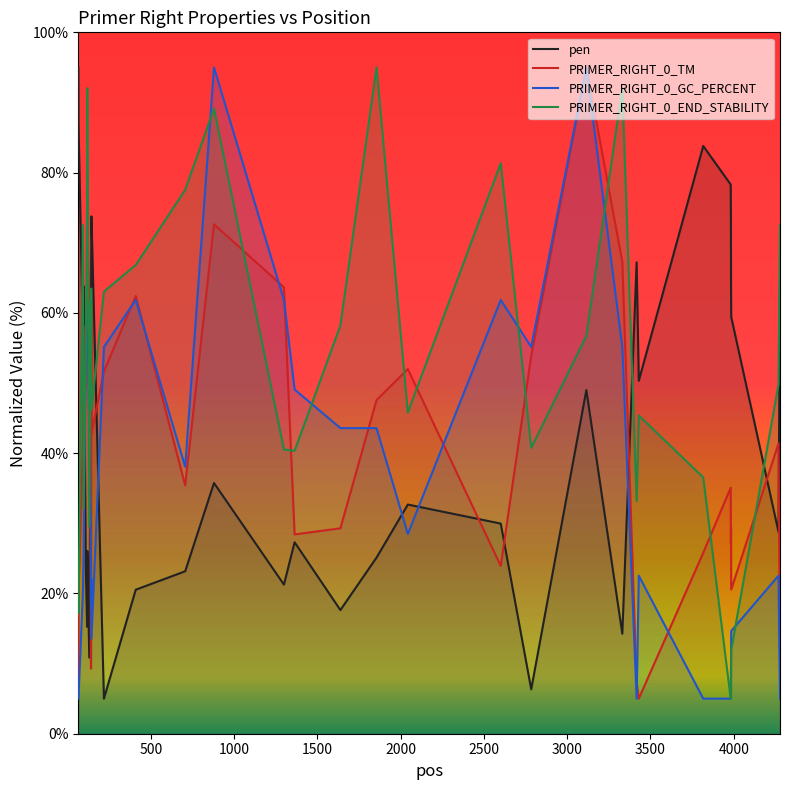

What is the maximum value shown in the chart?

95.0